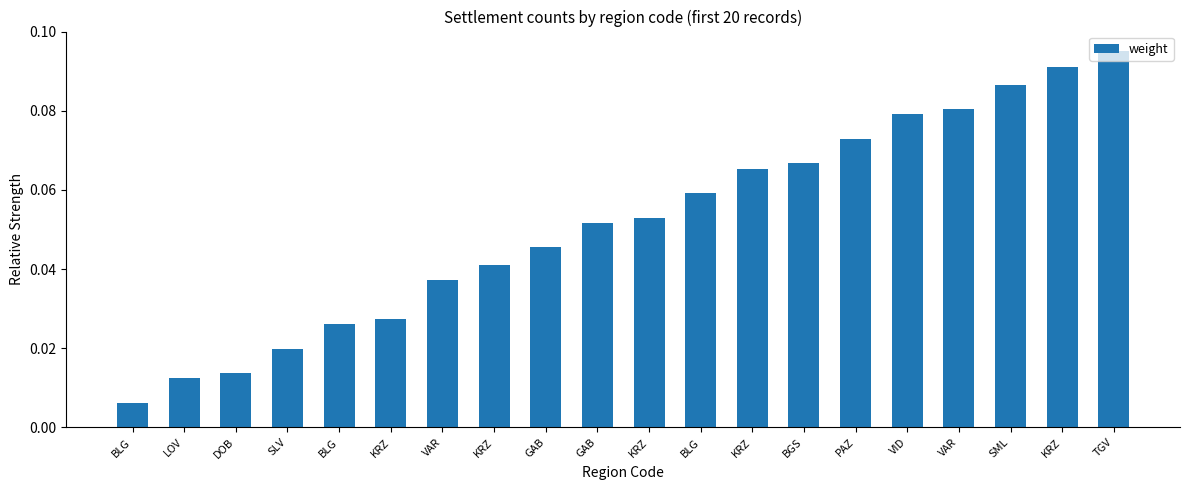

Does the chart contain any negative values?

No